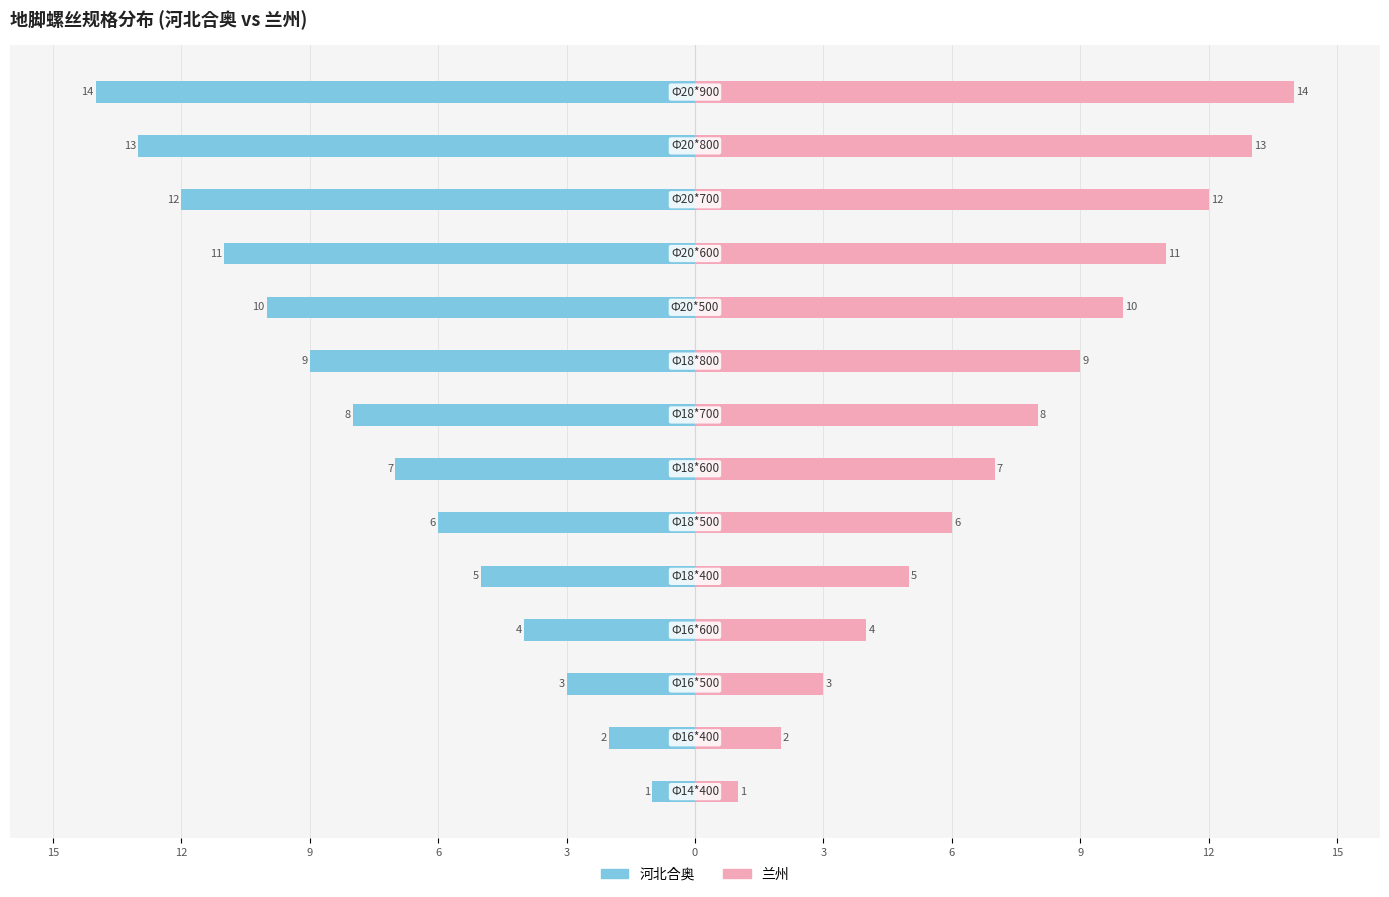

How many data points in 兰州 are less than 8?

7